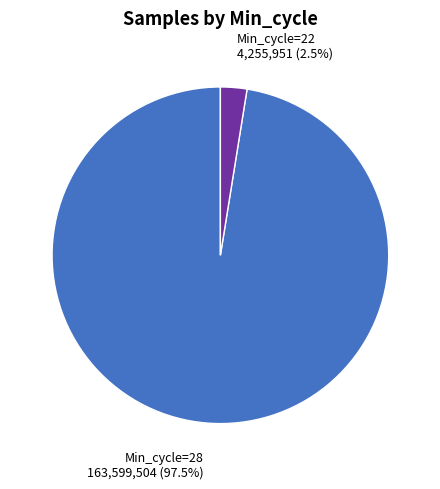

Combined, what portion of the pie is Min_cycle=28 and Min_cycle=22?

100.0%